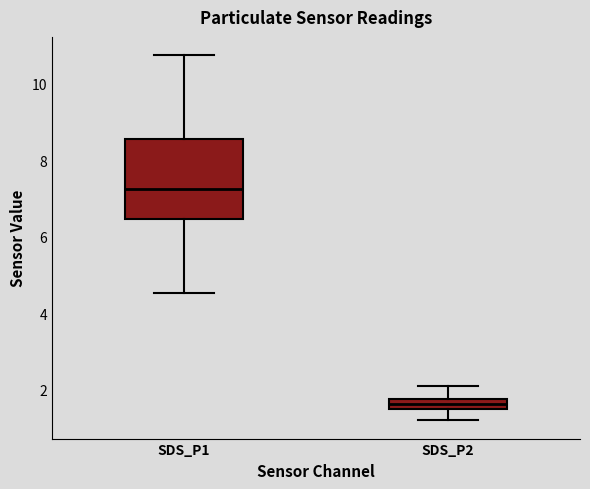

Comparing the boxes themselves (not the whiskers), which one is the tallest?

SDS_P1